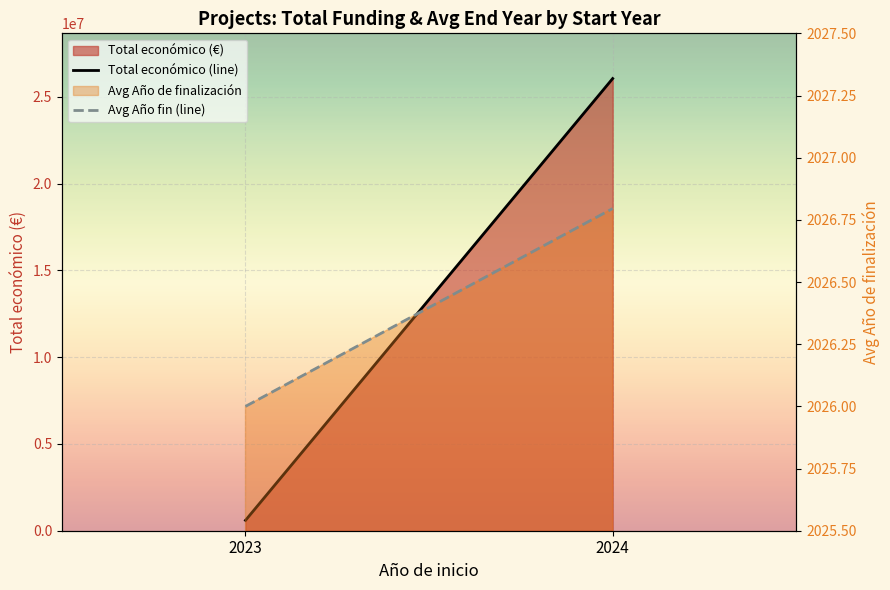

Read the Total económico (line) value at 2024.

26052037.0